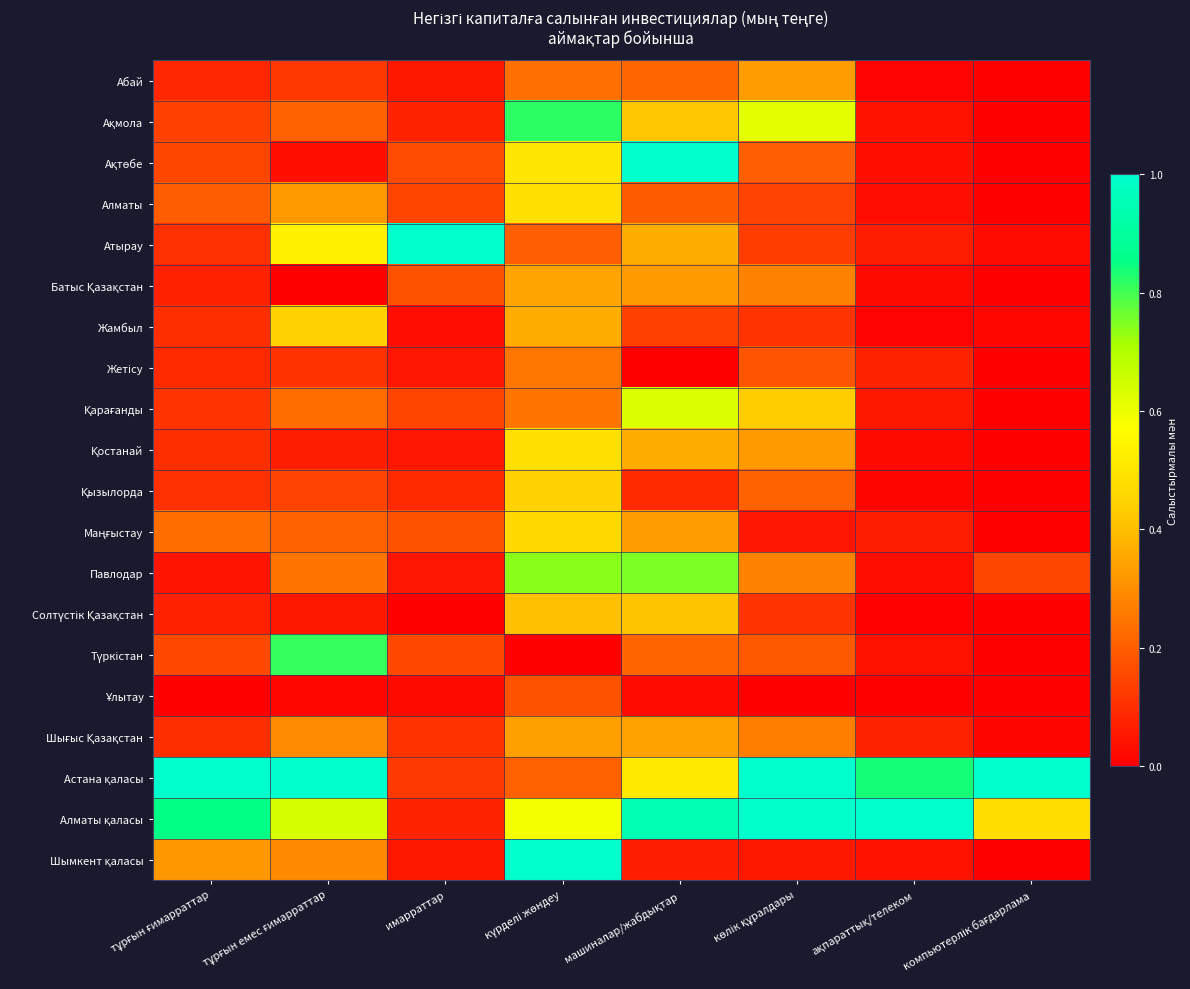

At which category is the sum across all series the highest?

күрделі жөндеу